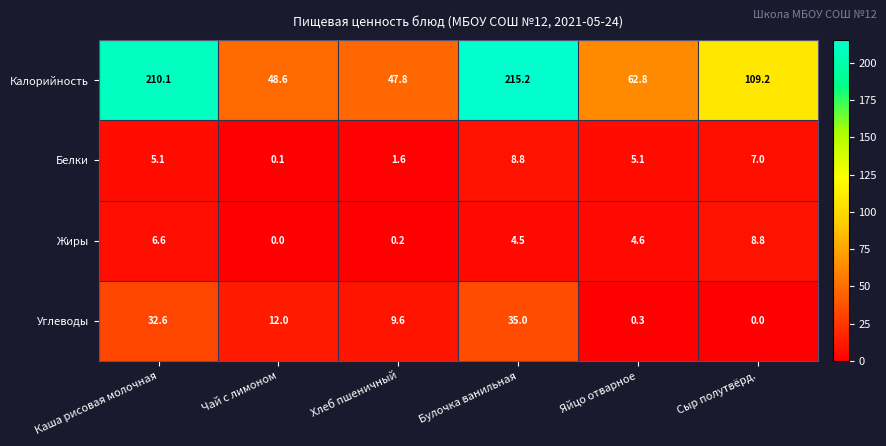

Where does the Углеводы series first go above 12?

Каша рисовая молочная